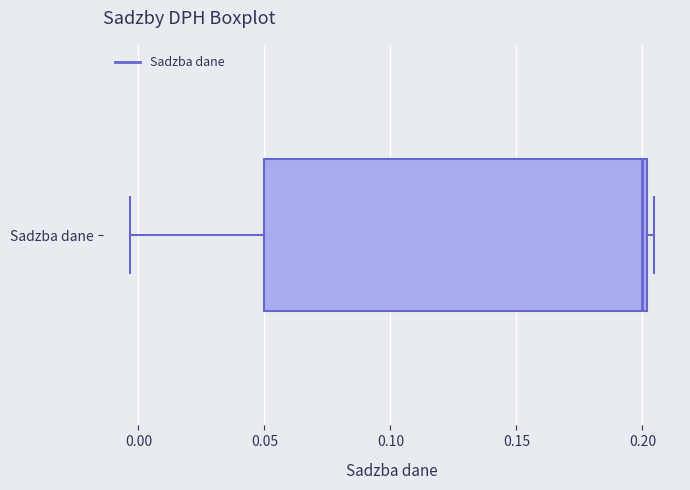

Transcribe this box plot: give where the median line is, the range the box spans, and where the two whiskers end, as read against the x-axis. The values are not printed on the chart, so give them approximately, as read against the axis.

median 0.200 (just left of the box's right edge), box 0.050 to 0.200, whiskers -0.005 to 0.205